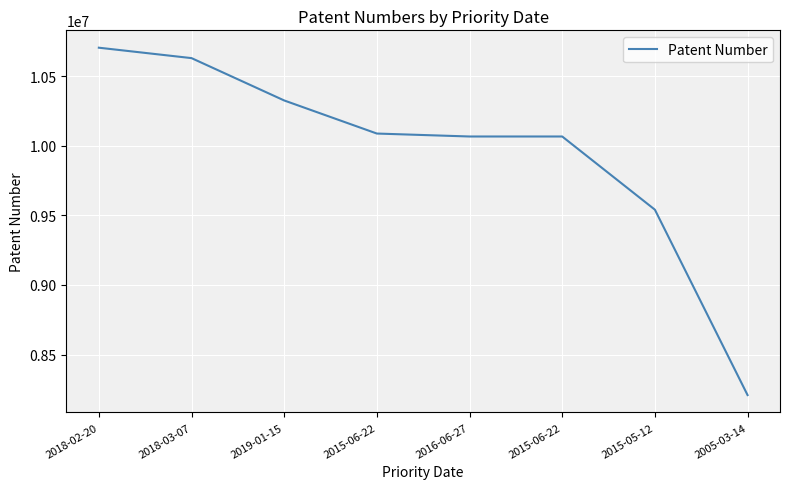

How many series are shown in this chart?

1